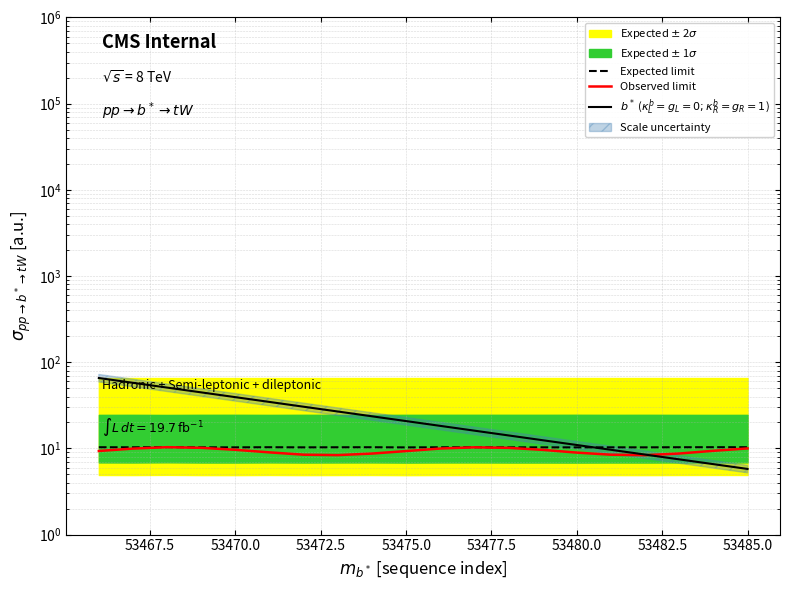

How many interior local valleys does the Observed limit series have?

2